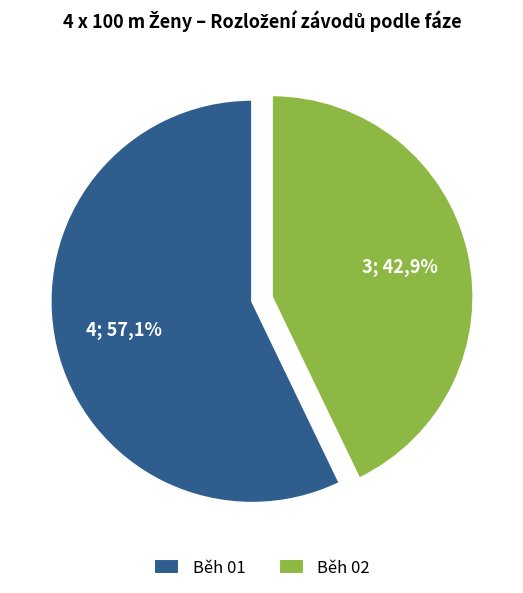

Is there any slice that represents more than half of the pie?

Yes